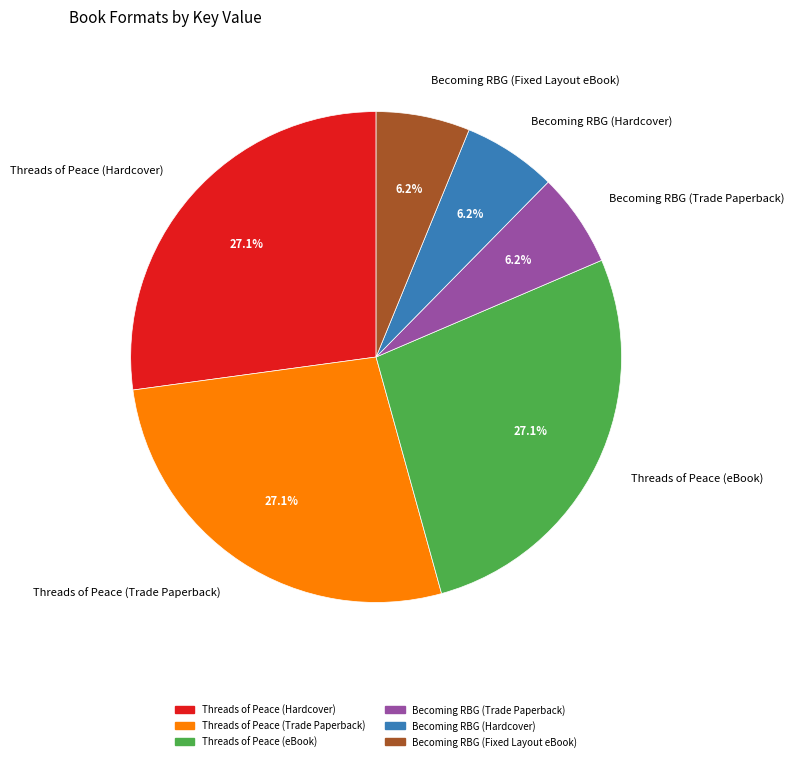

Which has a higher value, Becoming RBG (Fixed Layout eBook) or Threads of Peace (Trade Paperback)?

Threads of Peace (Trade Paperback)